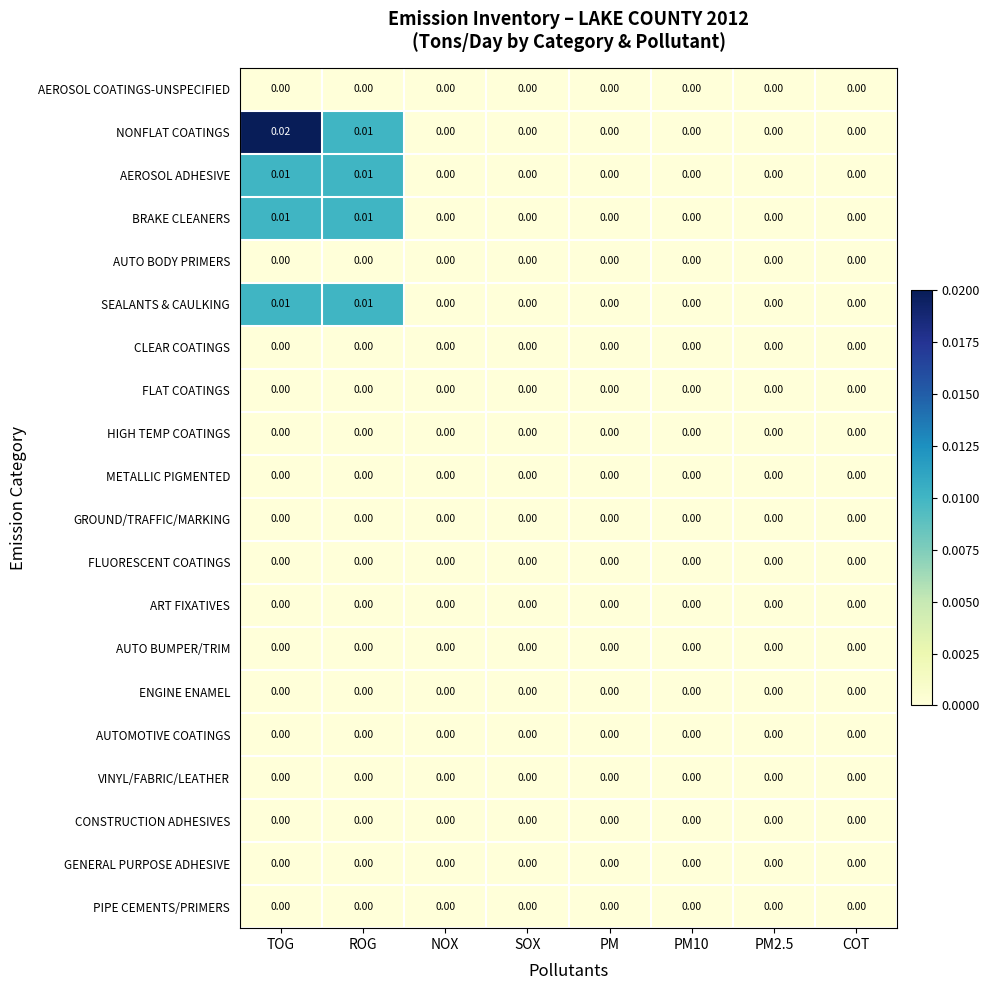

Which label corresponds to the largest value in the chart?

TOG